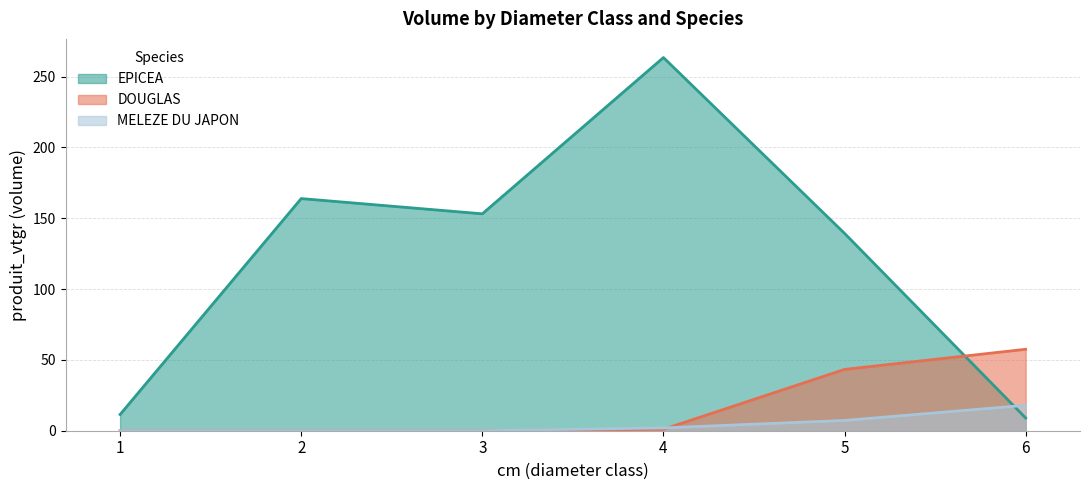

Which series ends up on top after the final intersection of MELEZE DU JAPON and EPICEA?

MELEZE DU JAPON